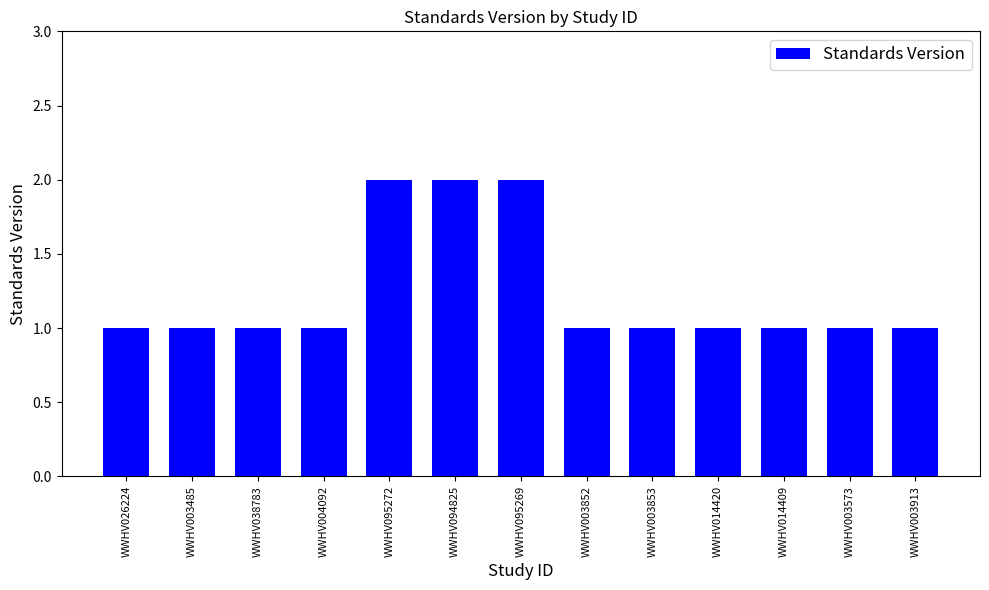

Reading left to right, list all the values displayed in this chart.

WWHV026224=1	WWHV003485=1	WWHV038783=1	WWHV004092=1	WWHV095272=2	WWHV094825=2	WWHV095269=2	WWHV003852=1	WWHV003853=1	WWHV014420=1	WWHV014409=1	WWHV003573=1	WWHV003913=1